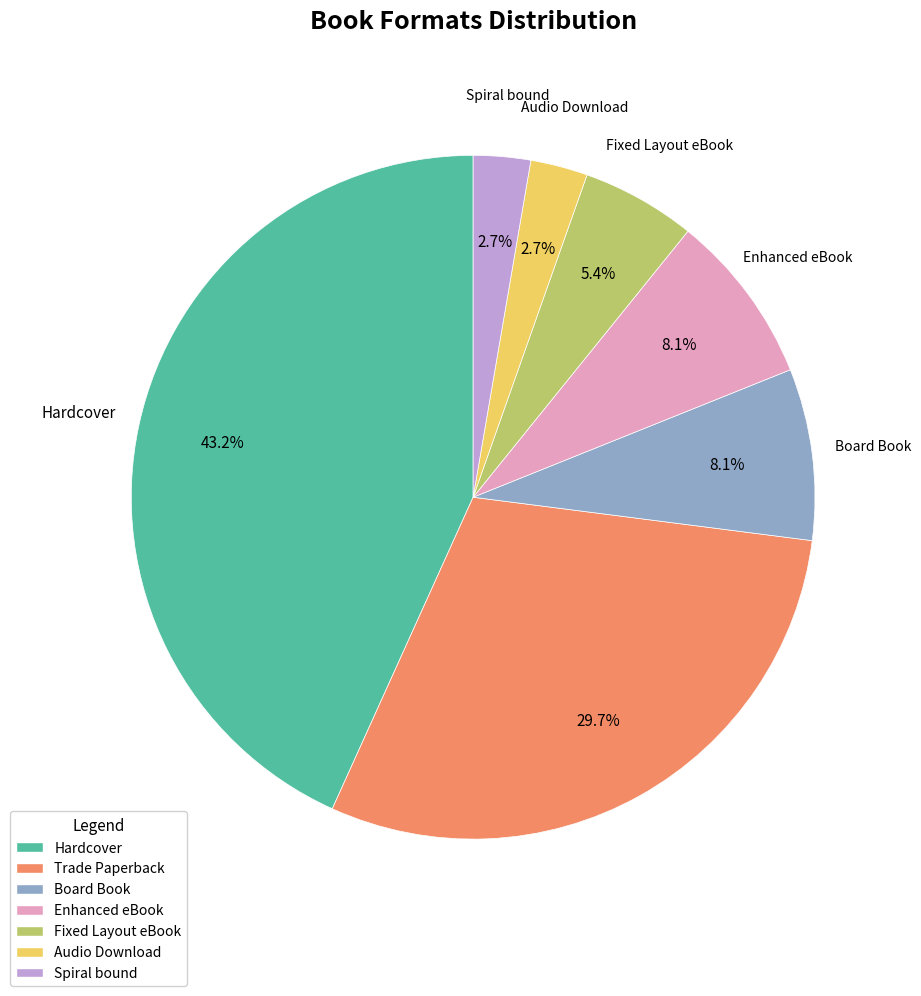

To the nearest percent, what percentage of the pie is Hardcover?

43%